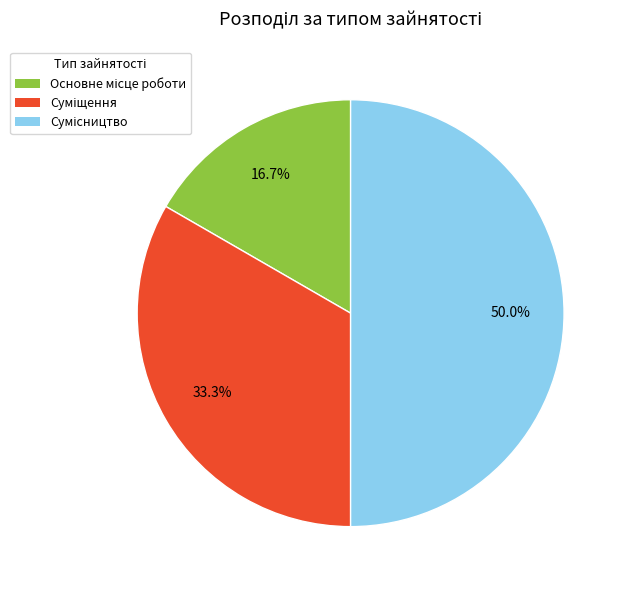

Does any single category account for the majority?

No